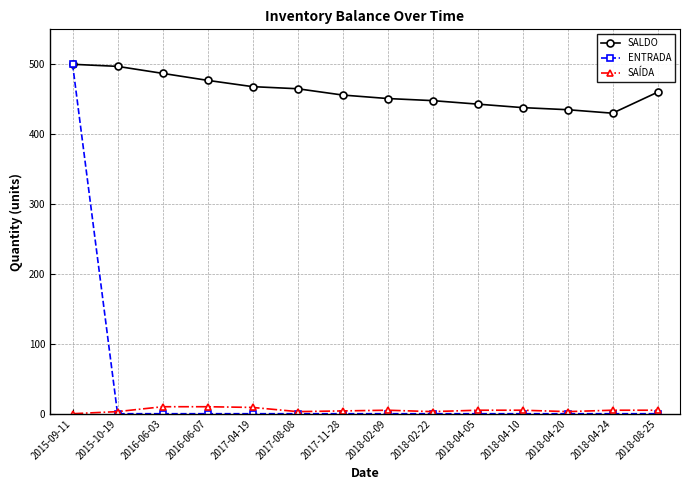

True or false: ENTRADA and SAÍDA intersect in this chart.

True